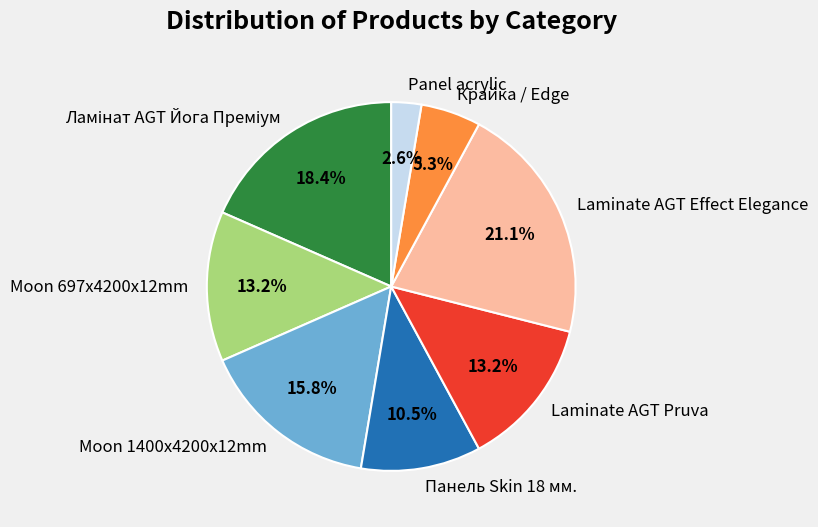

What percentage do Panel acrylic and Moon 1400x4200x12mm together represent?

18.4%